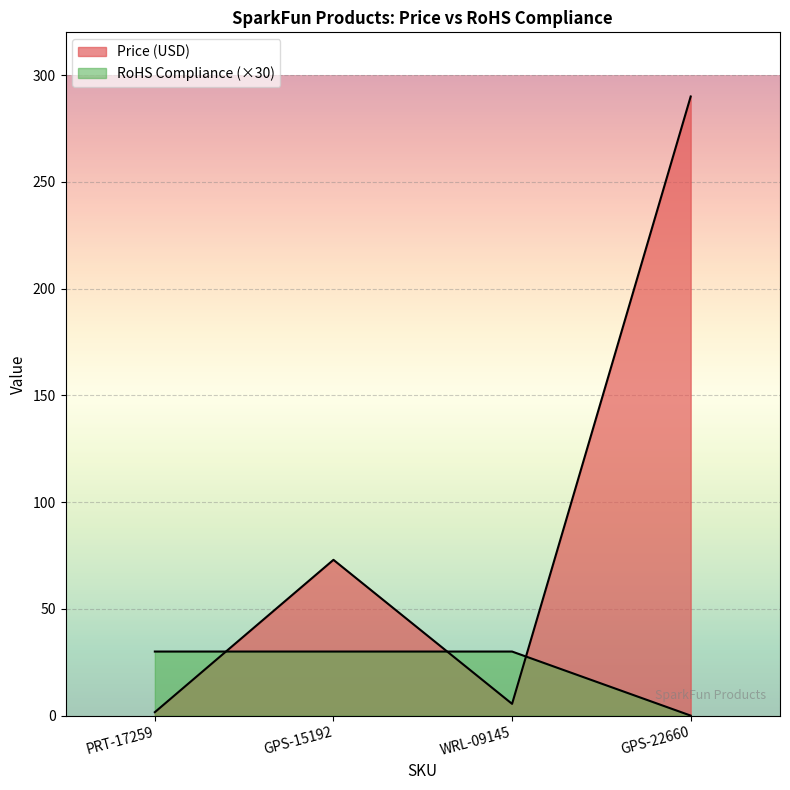

Which category has the lowest value across all series?

GPS-22660